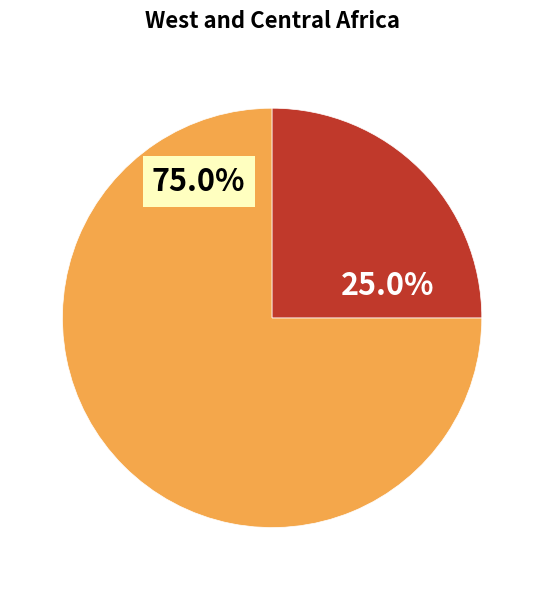

Is there a majority slice in this chart?

Yes